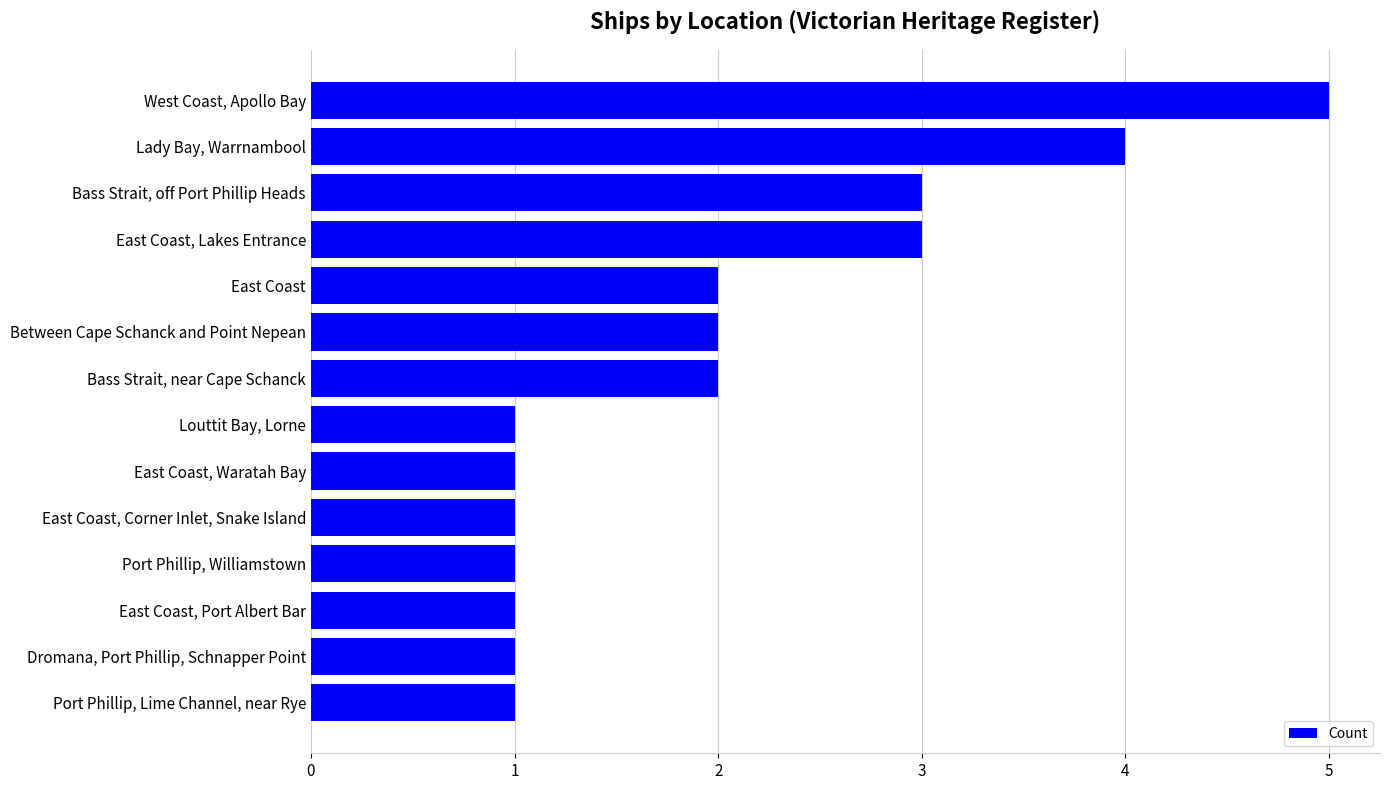

Approximately how many times larger is the value at Lady Bay, Warrnambool compared to Bass Strait, near Cape Schanck?

2.0